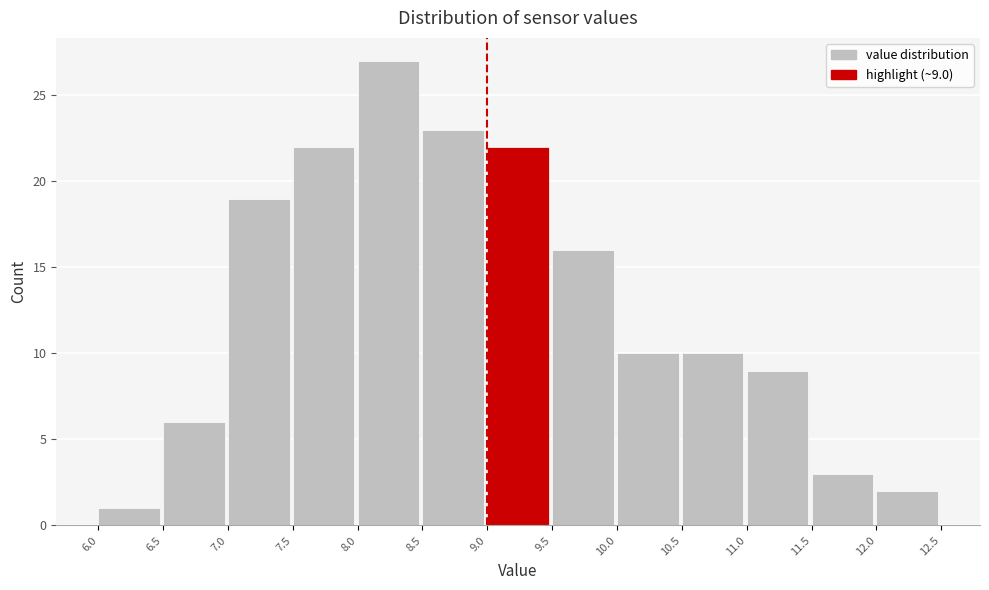

Which range on the x-axis has the tallest bar?

8.0 to 8.5